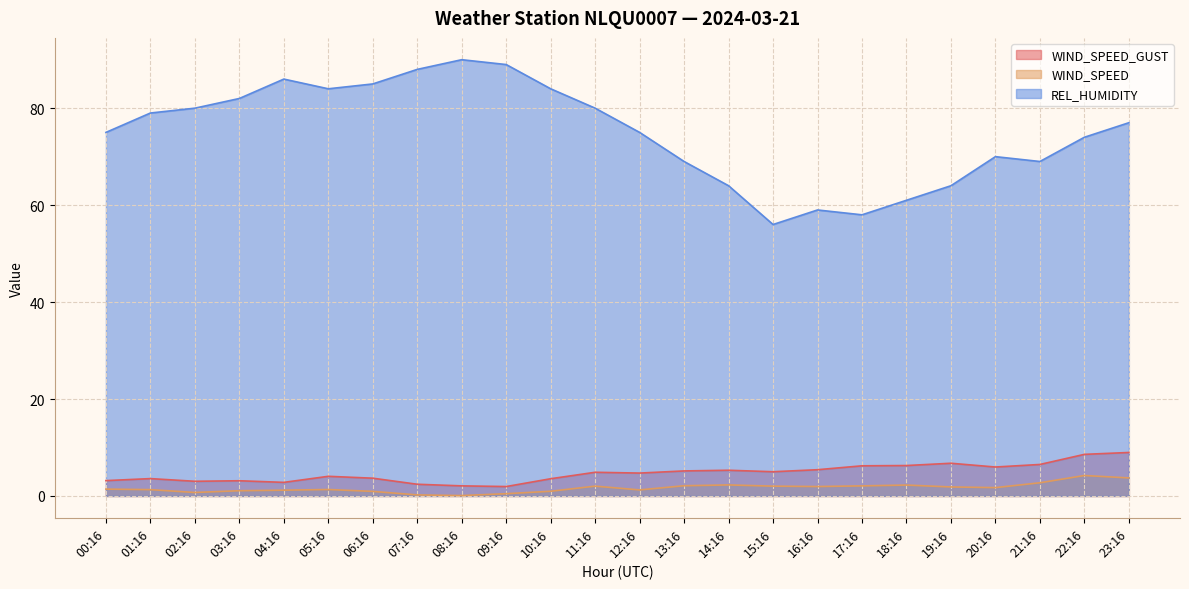

Count the number of categories in the chart.

24